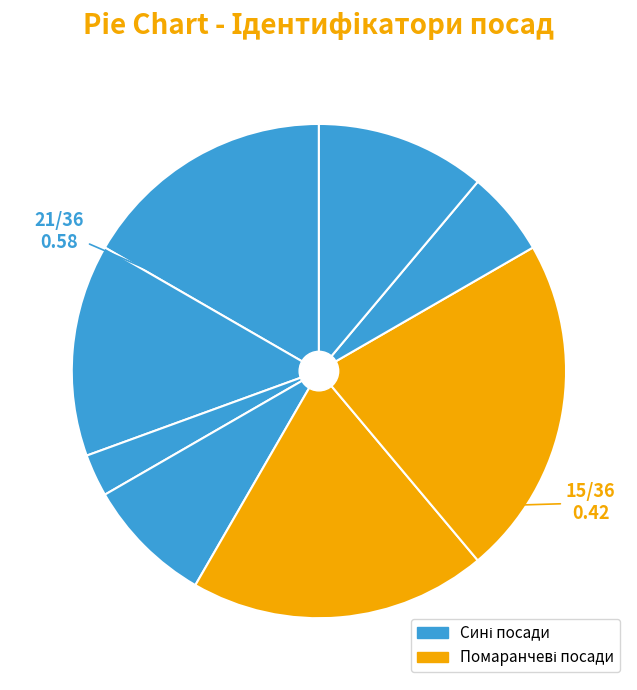

Is there any slice that represents more than half of the pie?

No